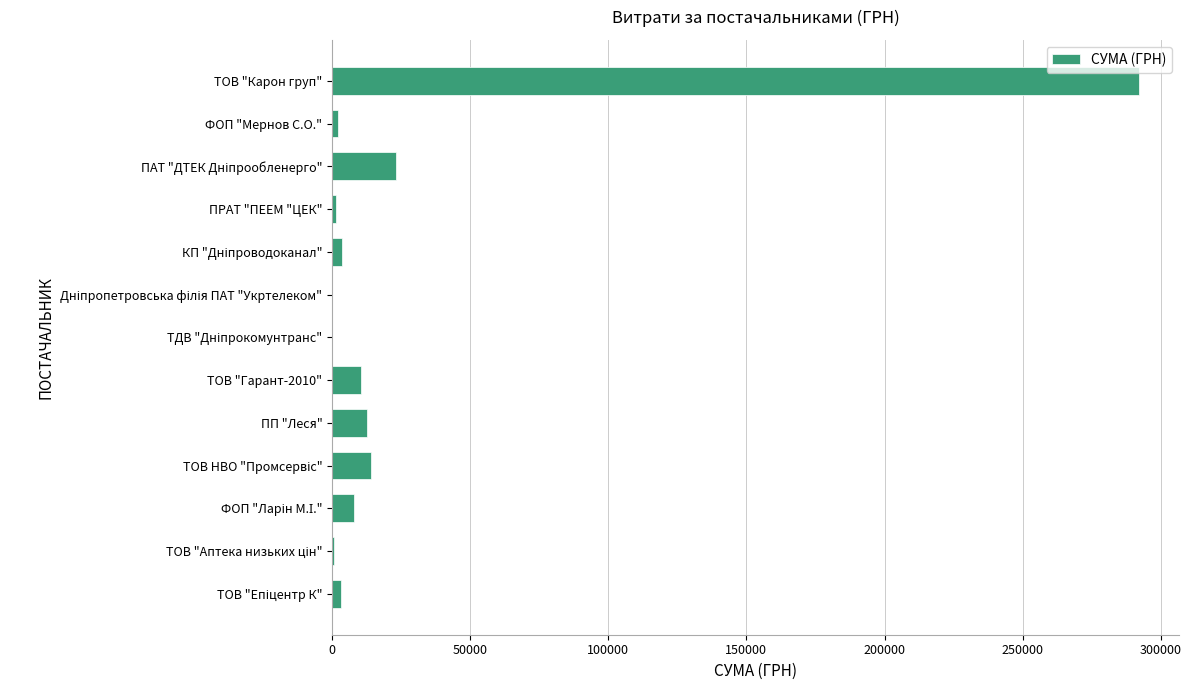

What is the maximum value shown in the chart?

291996.0